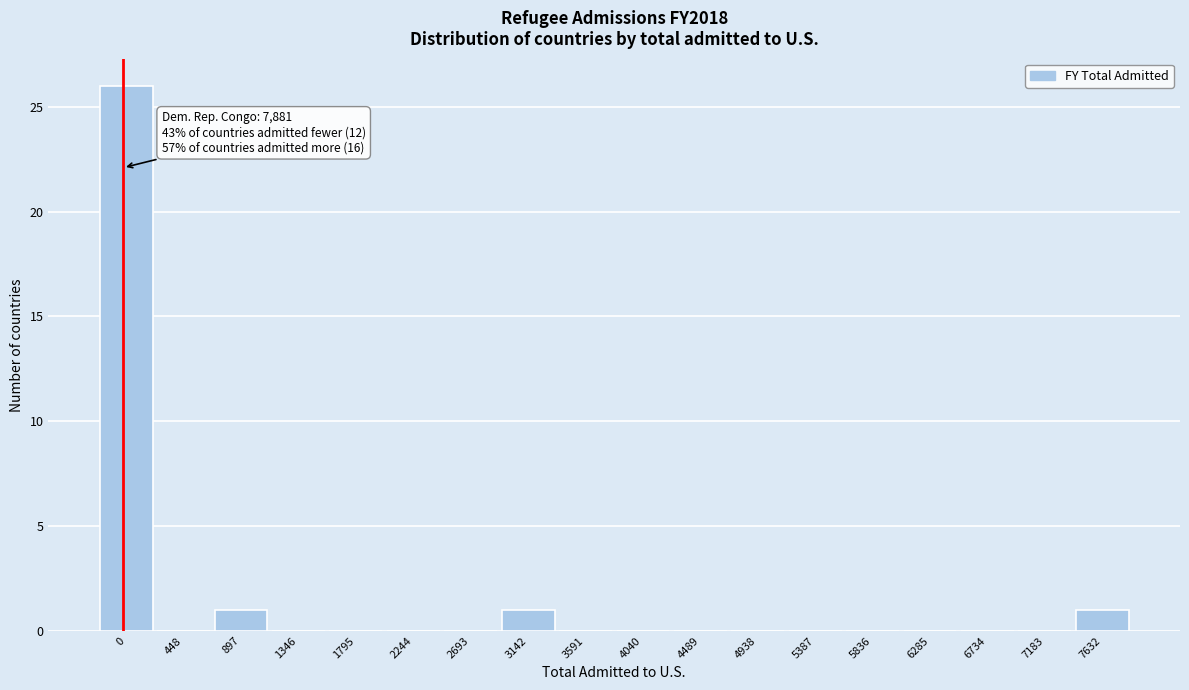

Reading right to left, transcribe all the data shown in this chart.

7632=1	7183=0	6734=0	6285=0	5836=0	5387=0	4938=0	4489=0	4040=0	3591=0	3142=1	2693=0	2244=0	1795=0	1346=0	897=1	448=0	0=26